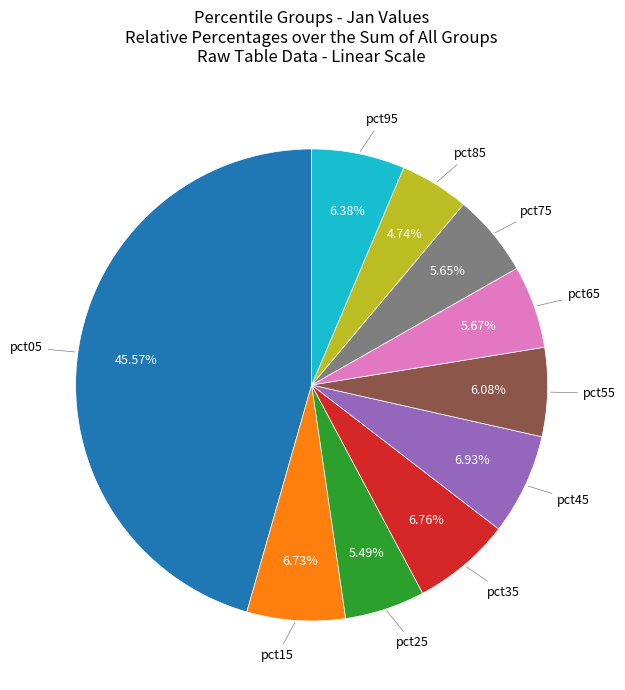

Is there any slice that represents more than half of the pie?

No